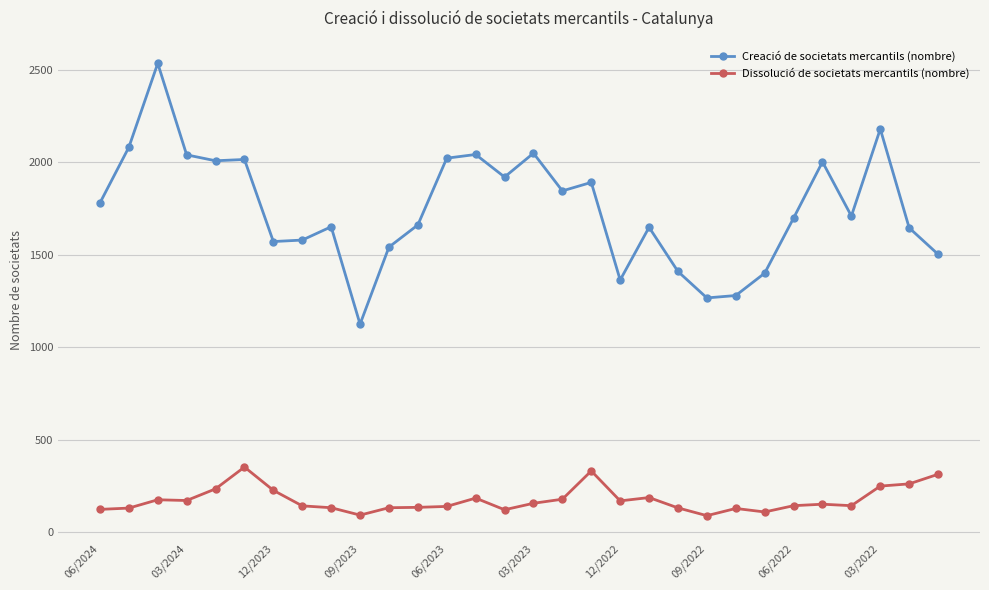

What is the value of the Creació de societats mercantils (nombre) point at the 2nd from the left?

2081